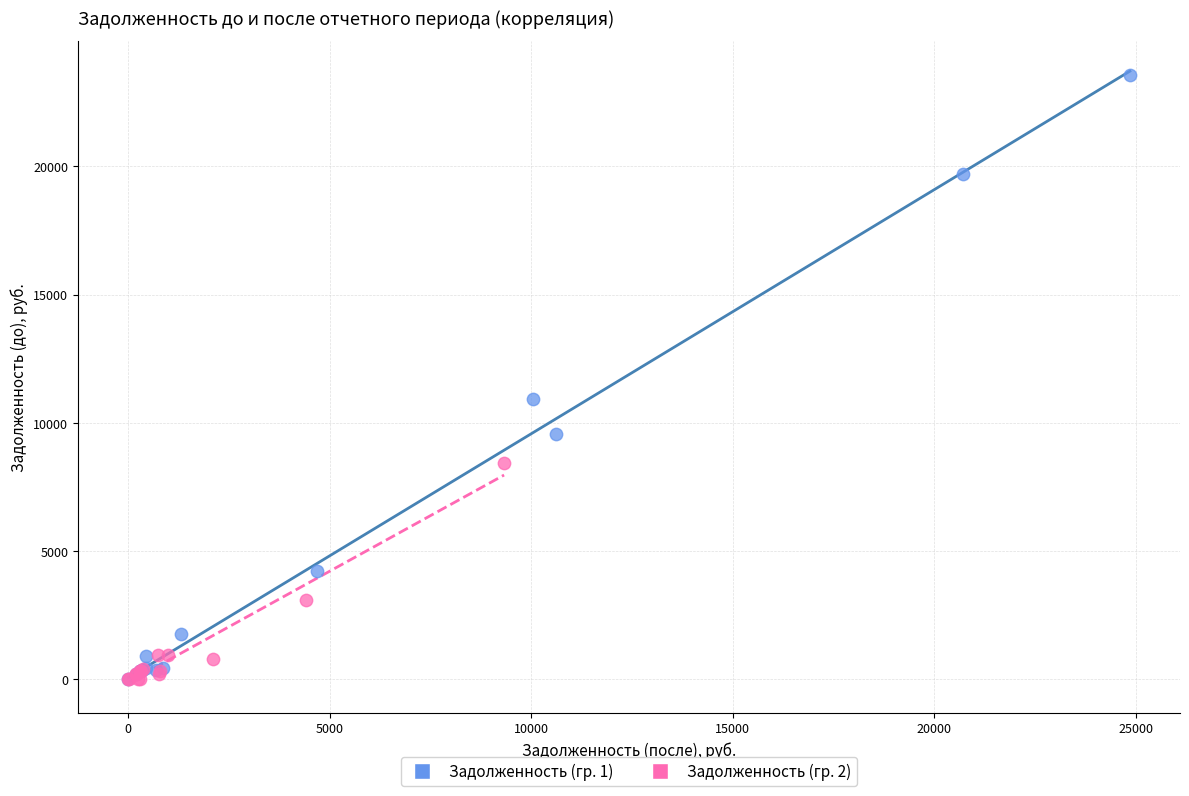

Which series reaches the maximum Y coordinate?

Задолженность (гр. 1)